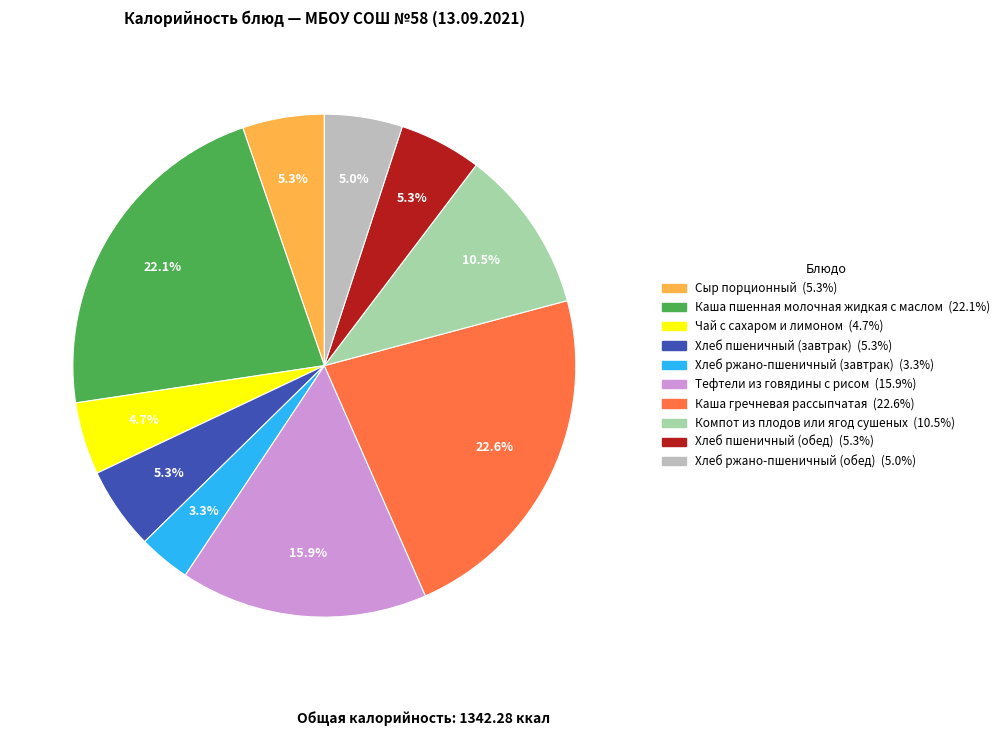

Is the sum of Каша гречневая рассыпчатая and Чай с сахаром и лимоном greater than half?

No